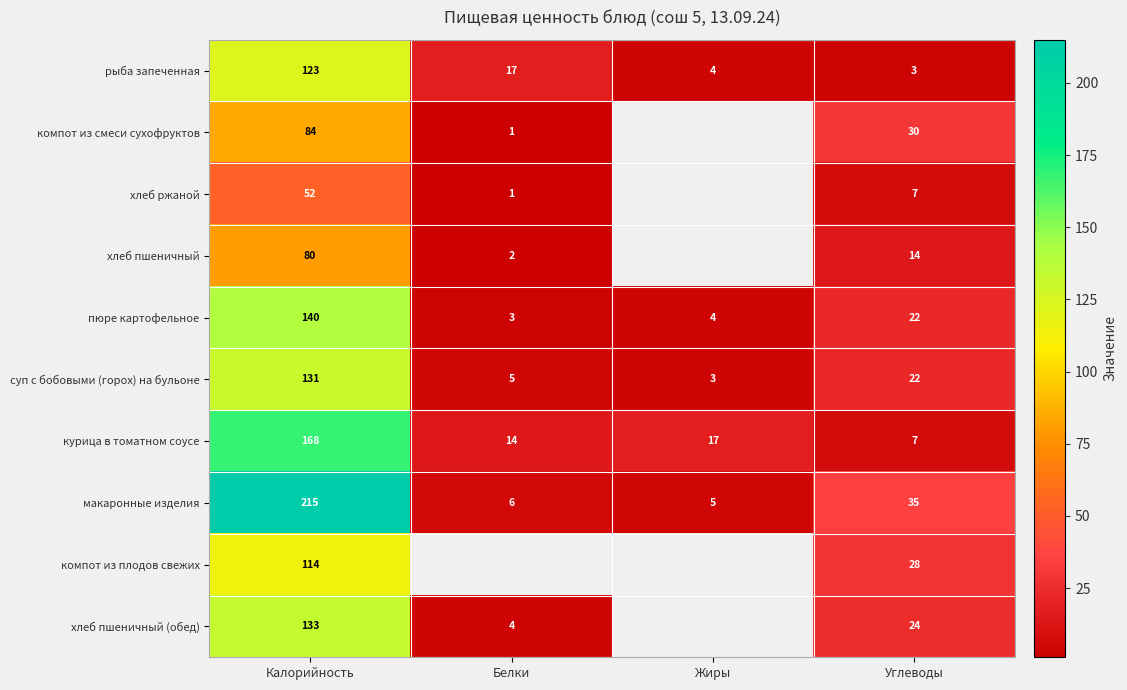

Between Белки and Углеводы, which is larger?

Белки